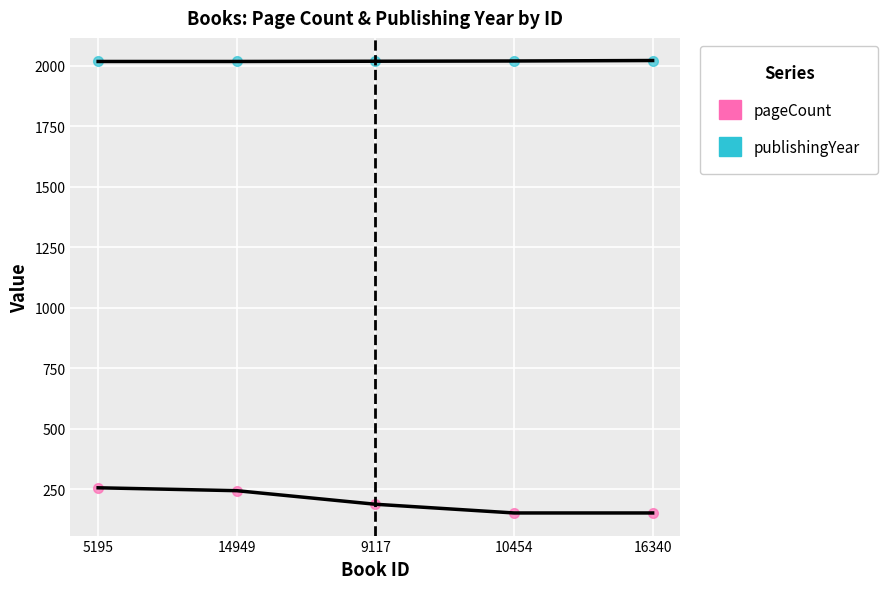

What position from the right is 9117?

3